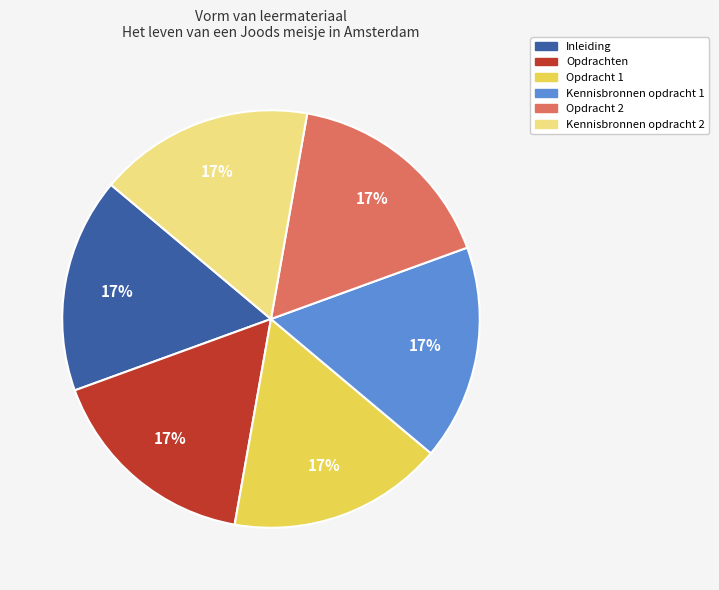

Do Kennisbronnen opdracht 1 and Opdracht 1 together represent more than half of the pie?

No